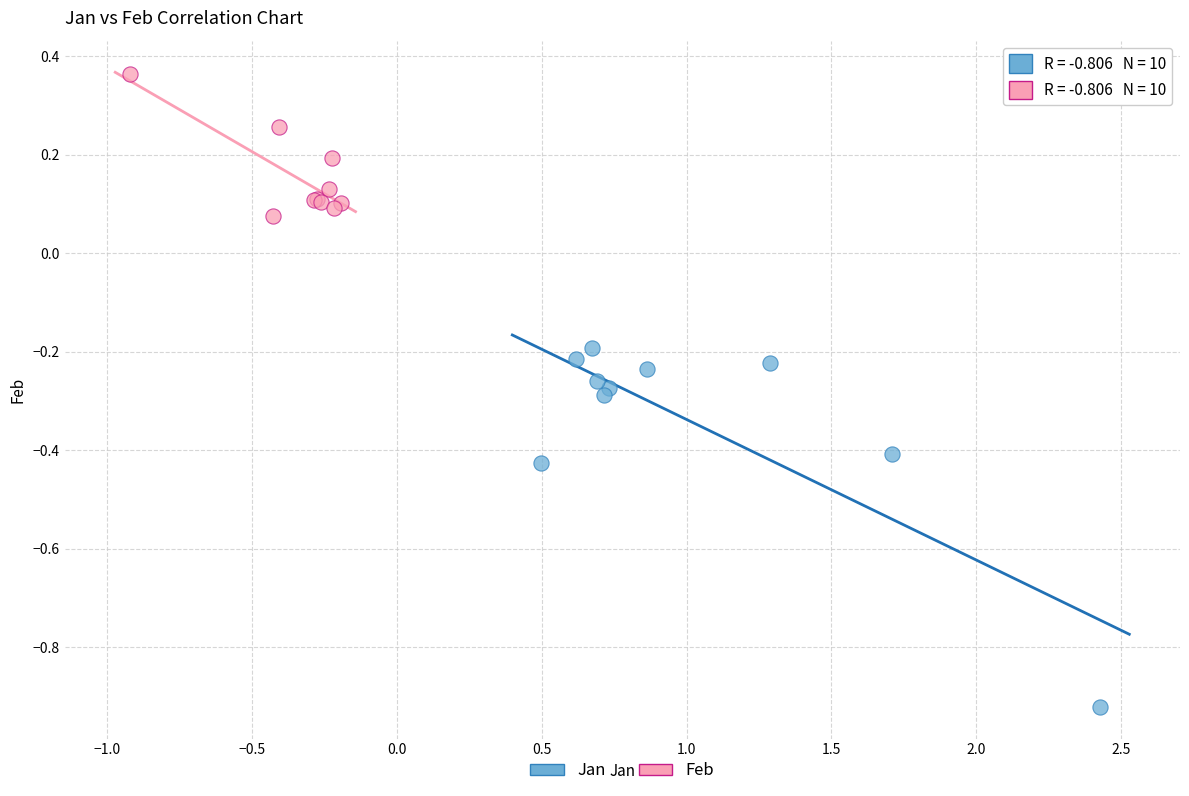

Which series has the largest Y range (max minus min)?

Jan